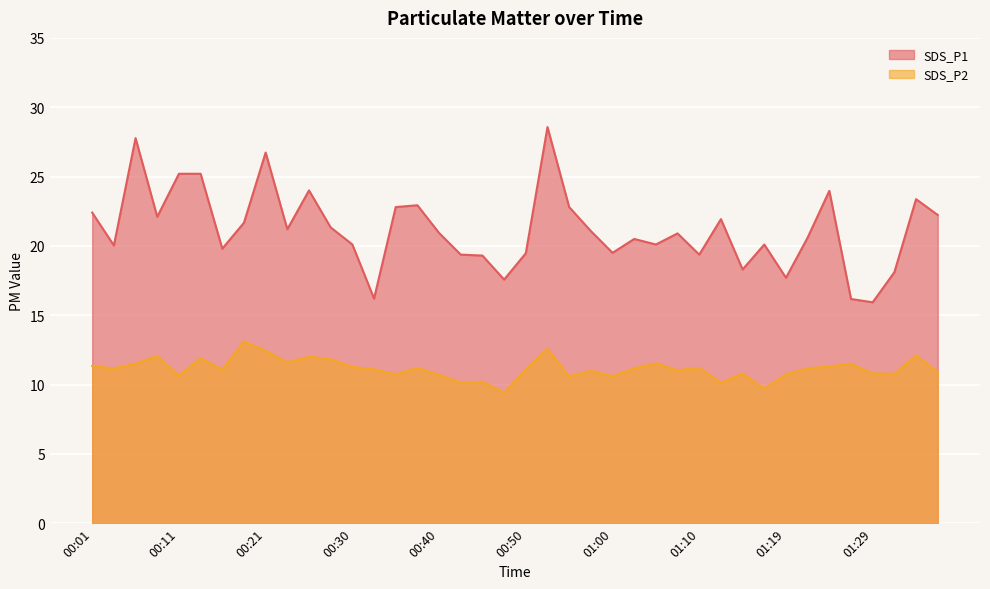

List the series in order of their overall mean, lowest first.

SDS_P2, SDS_P1